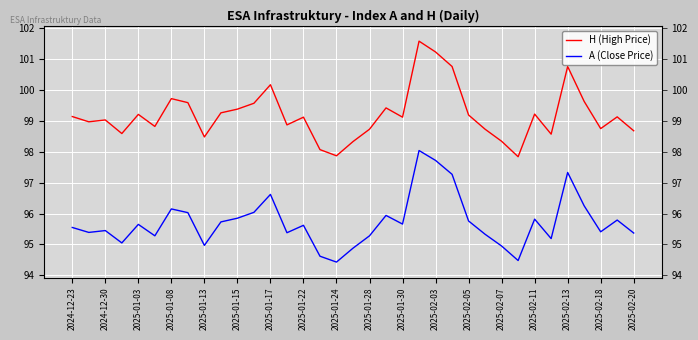

At 2025-01-22, list the series in order from smallest to largest.

A (Close Price), H (High Price)